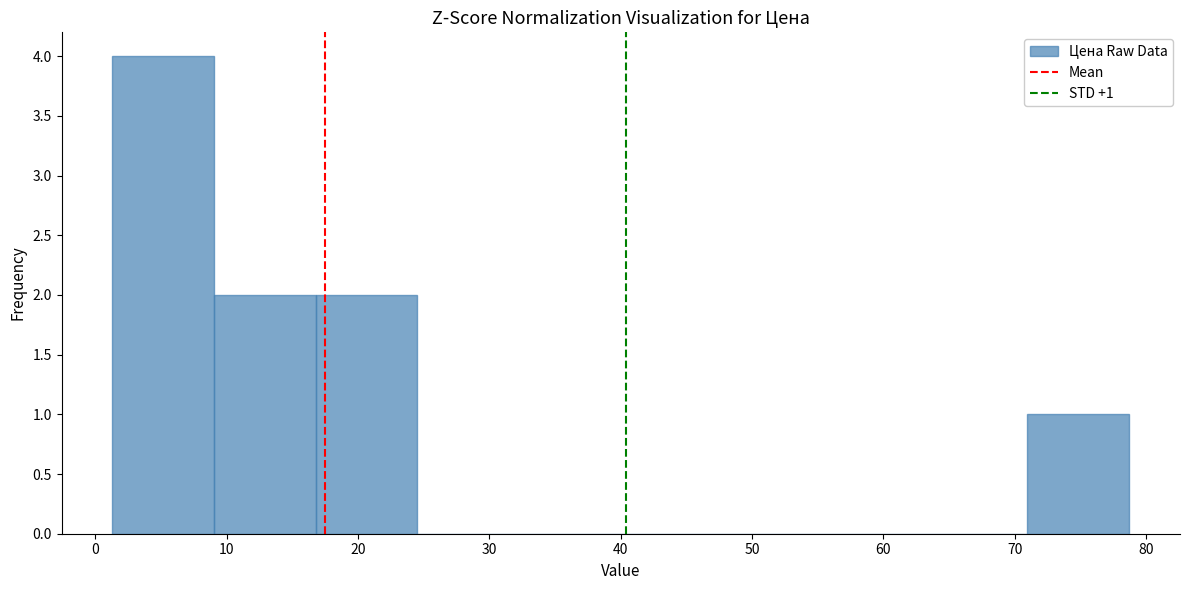

Over which range of the x-axis is the bar tallest?

1 to 9